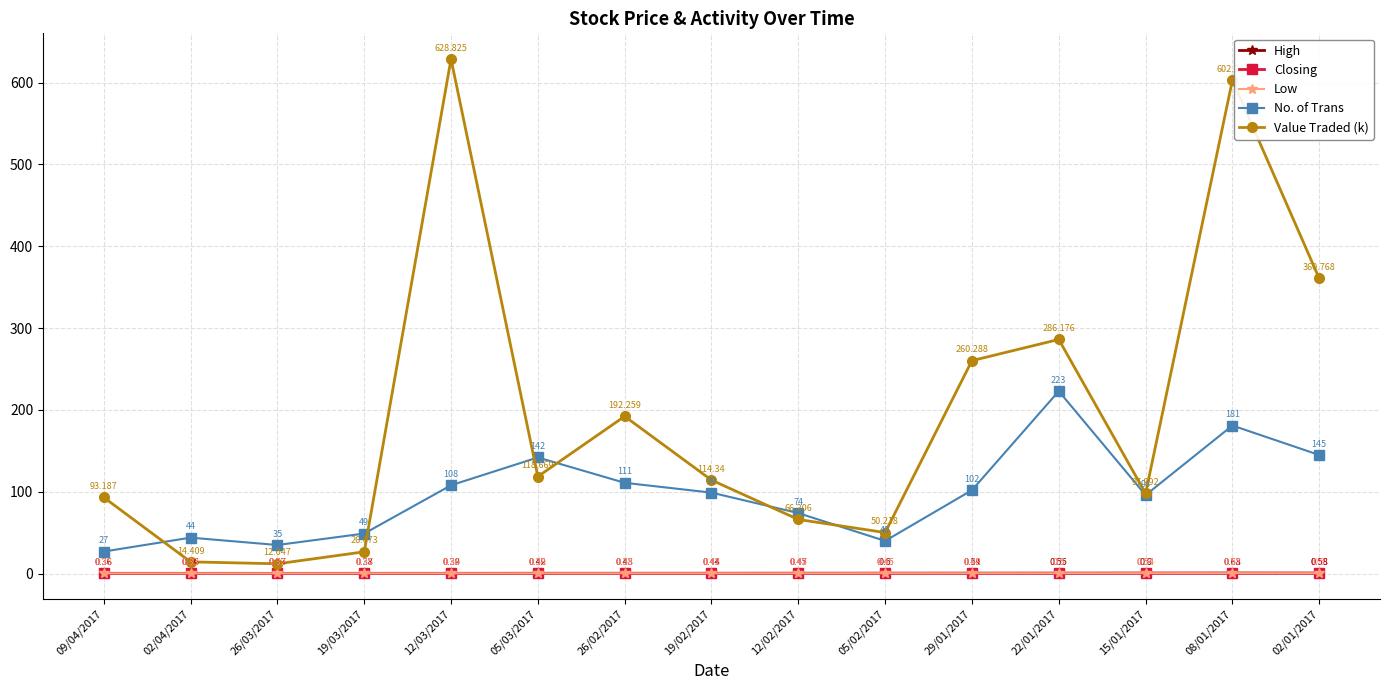

At which category is the sum across all series the highest?

08/01/2017